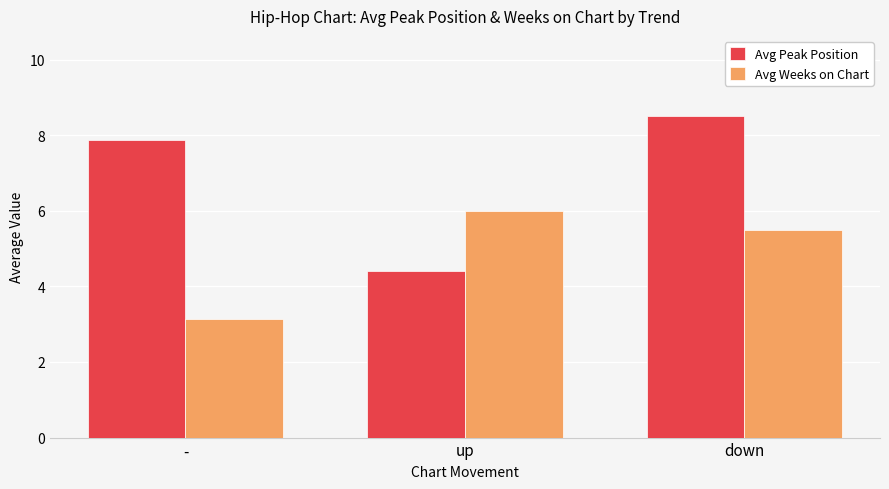

What is the total value across all series at -?

11.0